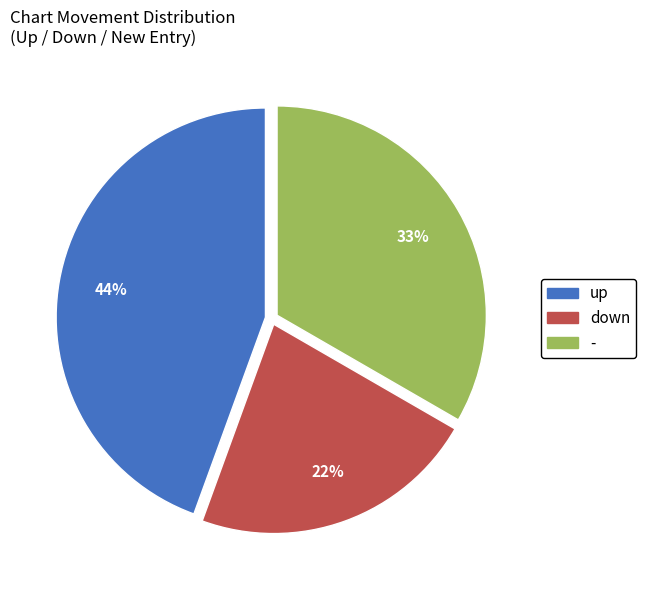

True or false: down accounts for 22% of the total.

True